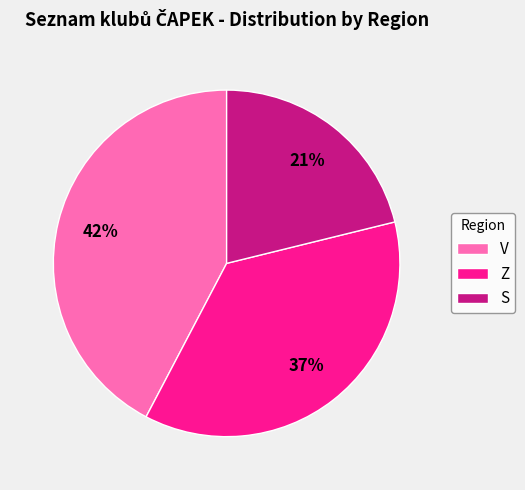

Does Z account for over 50% of the chart?

No